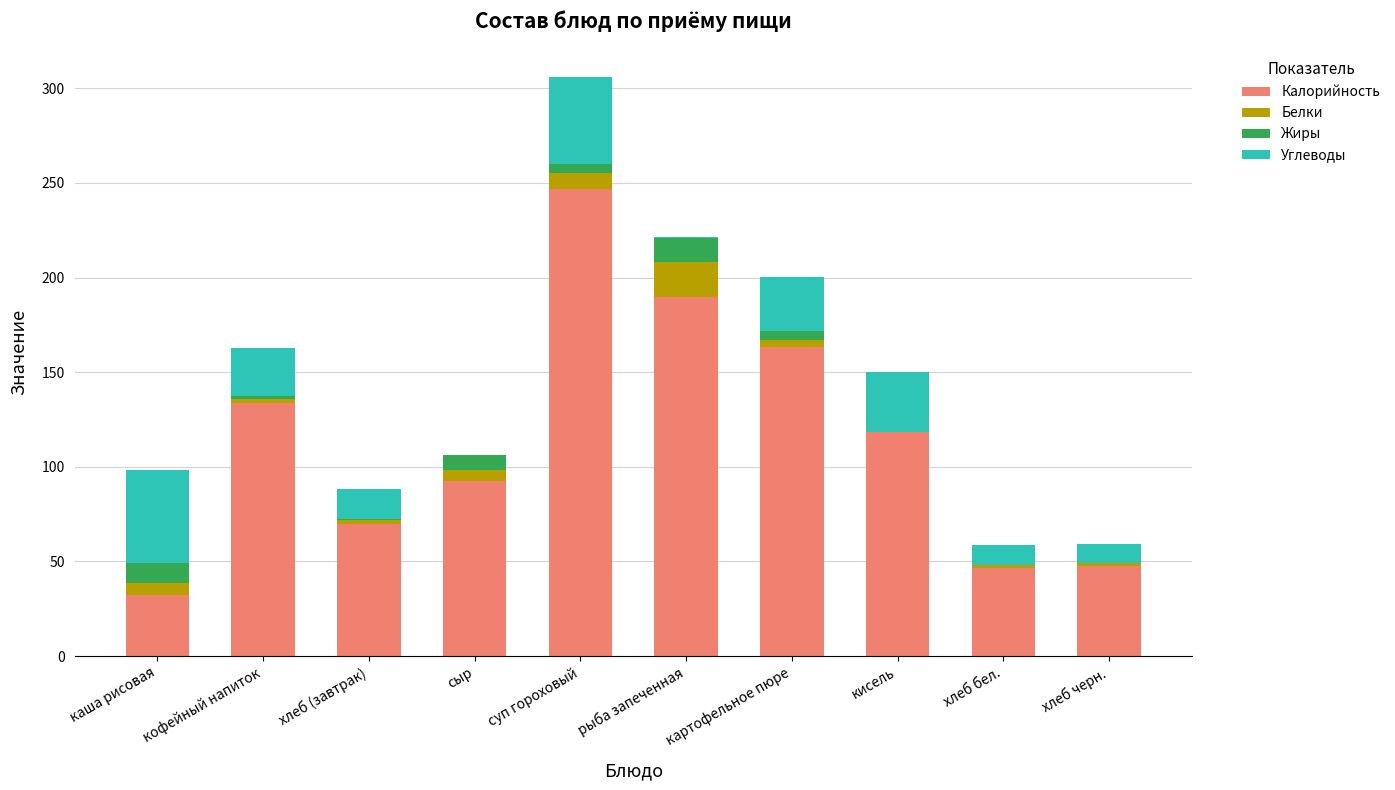

Does the chart contain stacked bars?

Yes